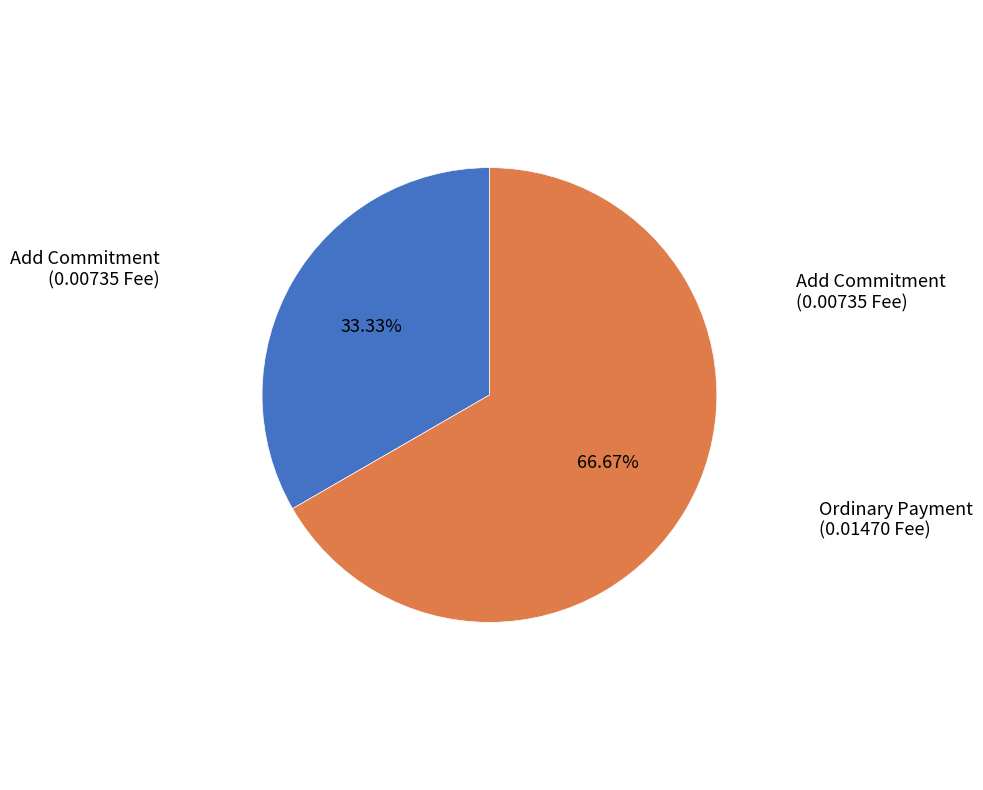

Count the number of slices in the pie.

2